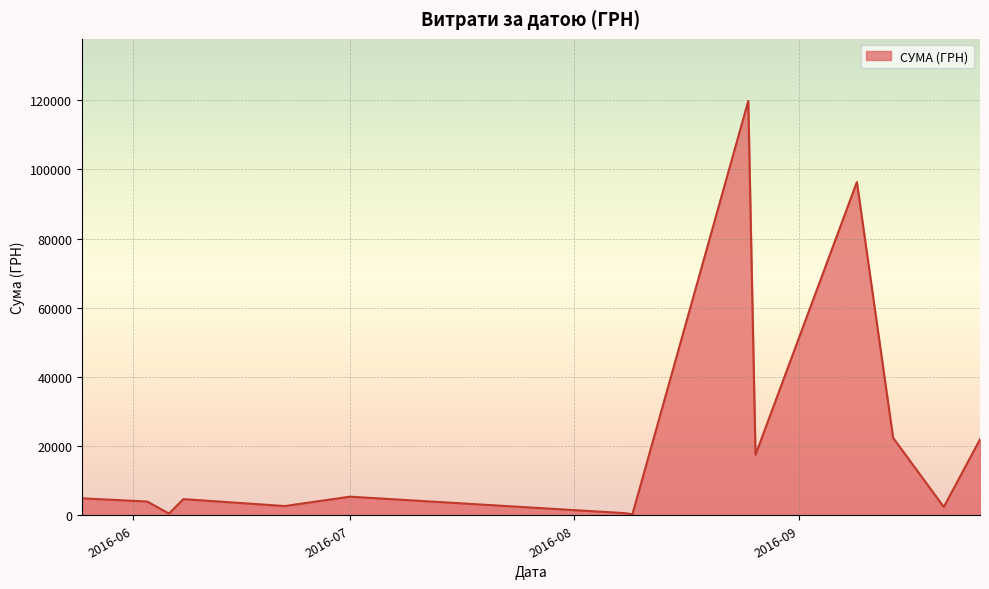

What is the difference between the maximum and minimum values?

119511.2